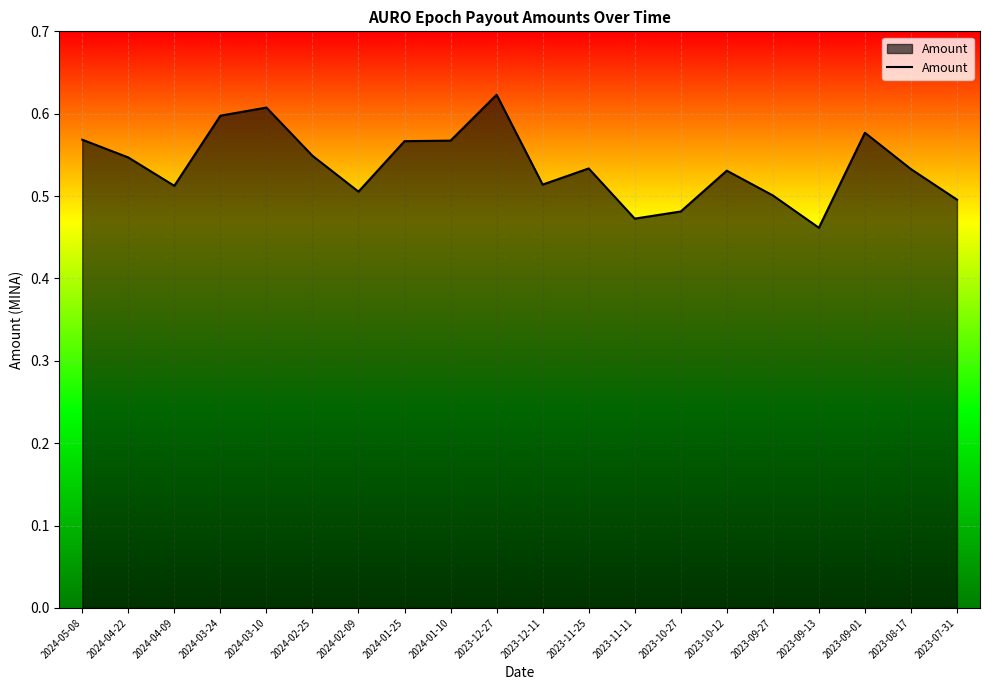

What is the difference between the second highest and minimum values?

0.1